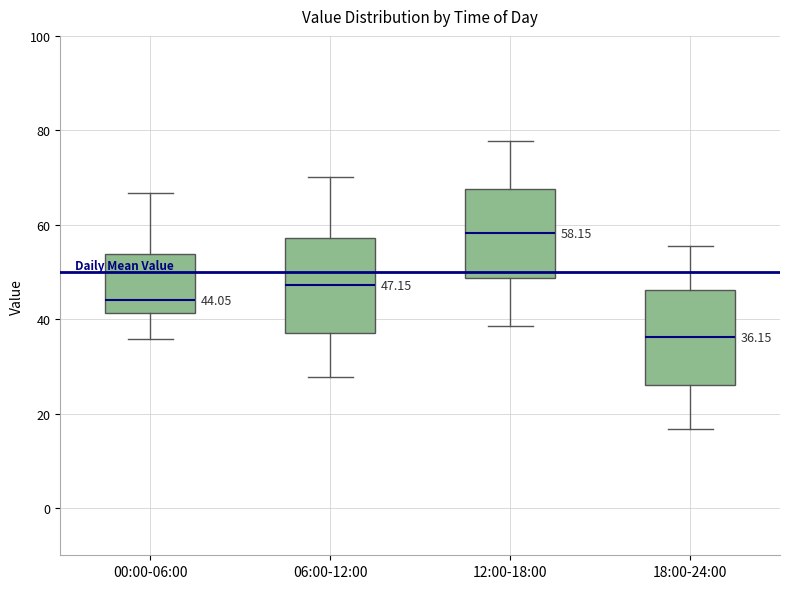

Which box has the lowest median line?

18:00-24:00